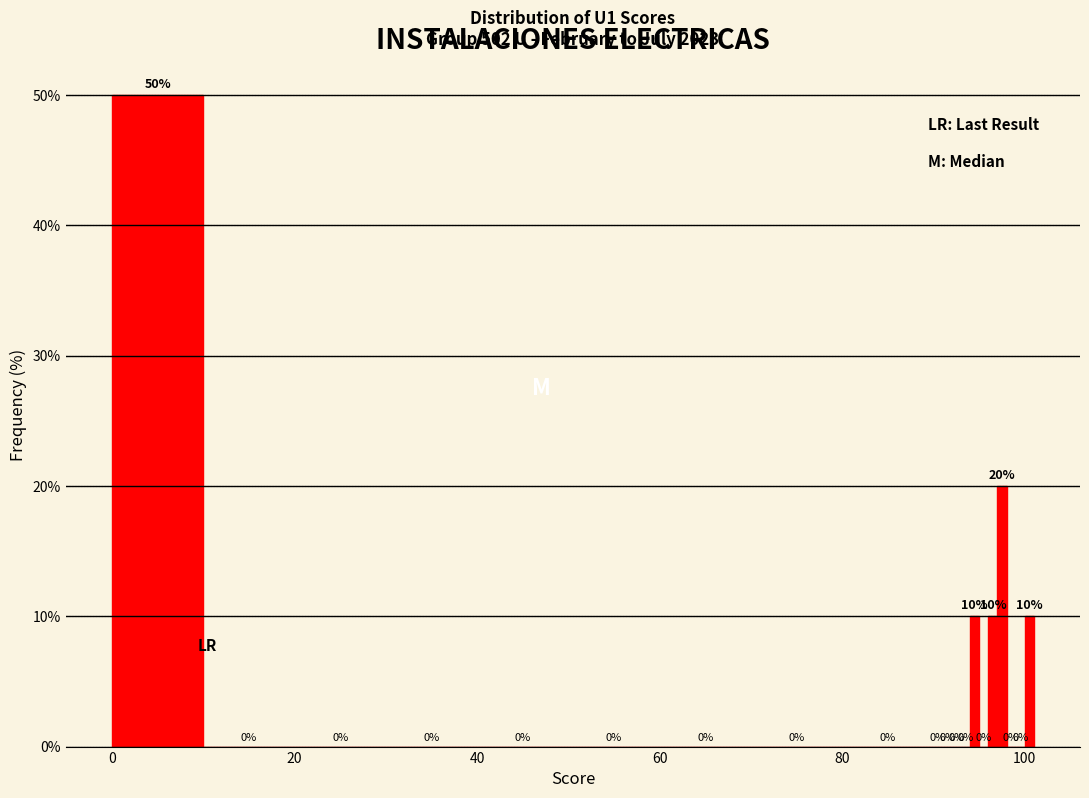

Read against the x-axis, roughly where is the centre of the tallest bar?

6